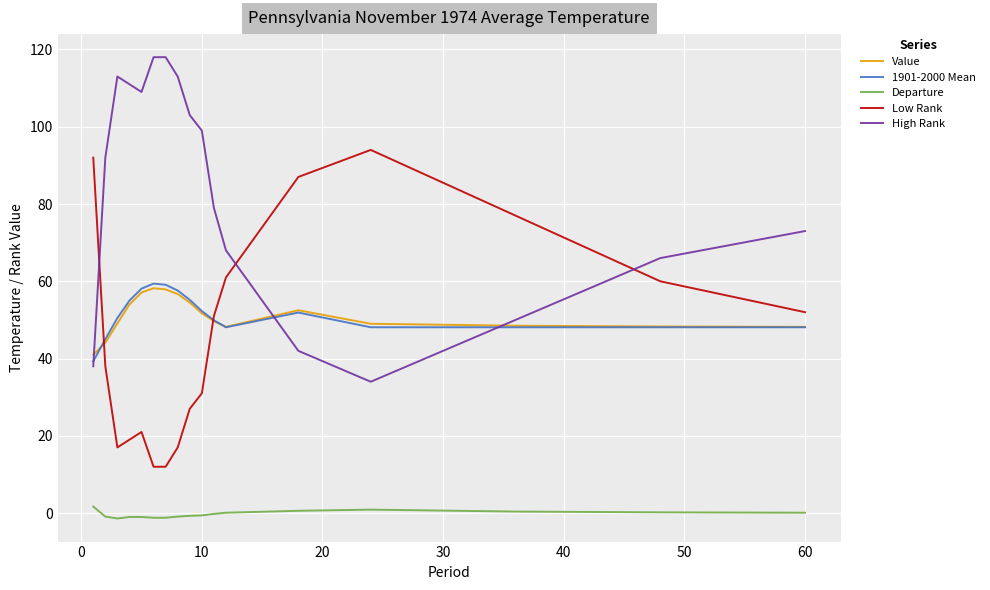

True or false: Value and Departure intersect in this chart.

False